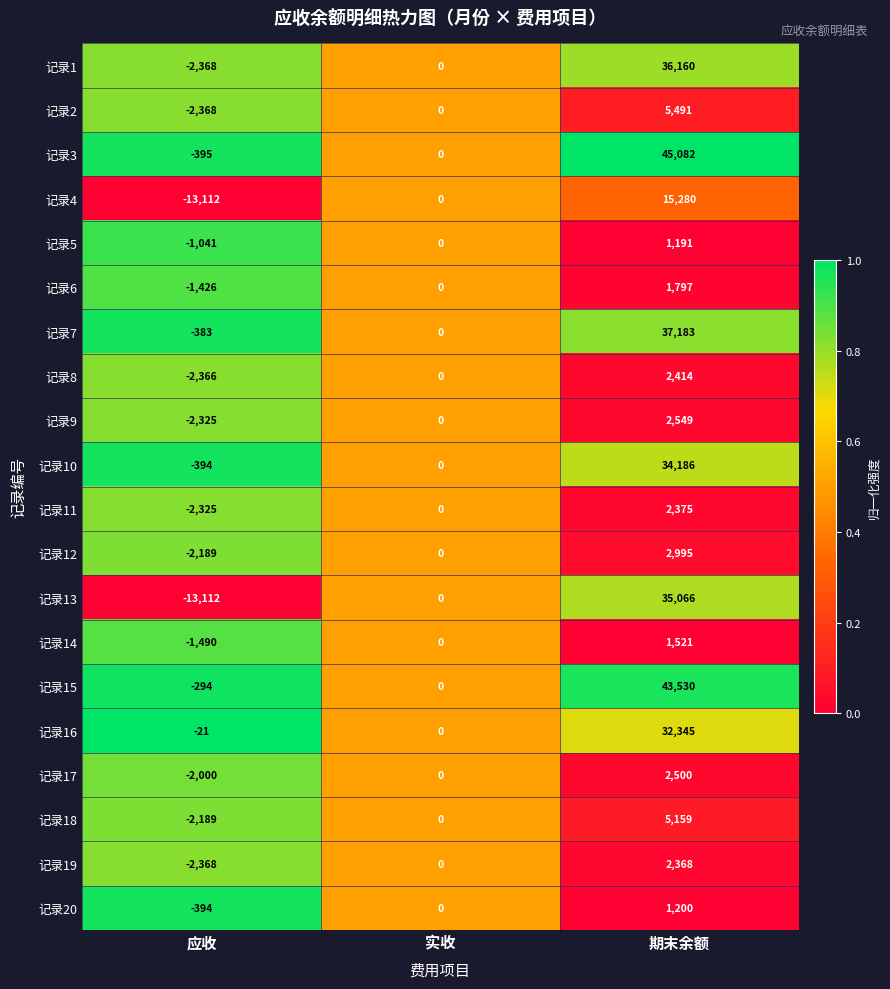

What is the total value across all series at 期末余额?

310392